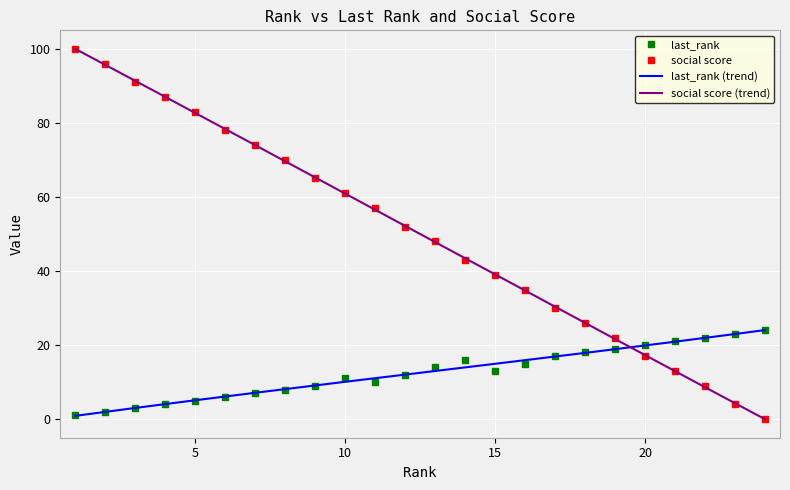

What is the value of the social score point at the 13th from the left?

48